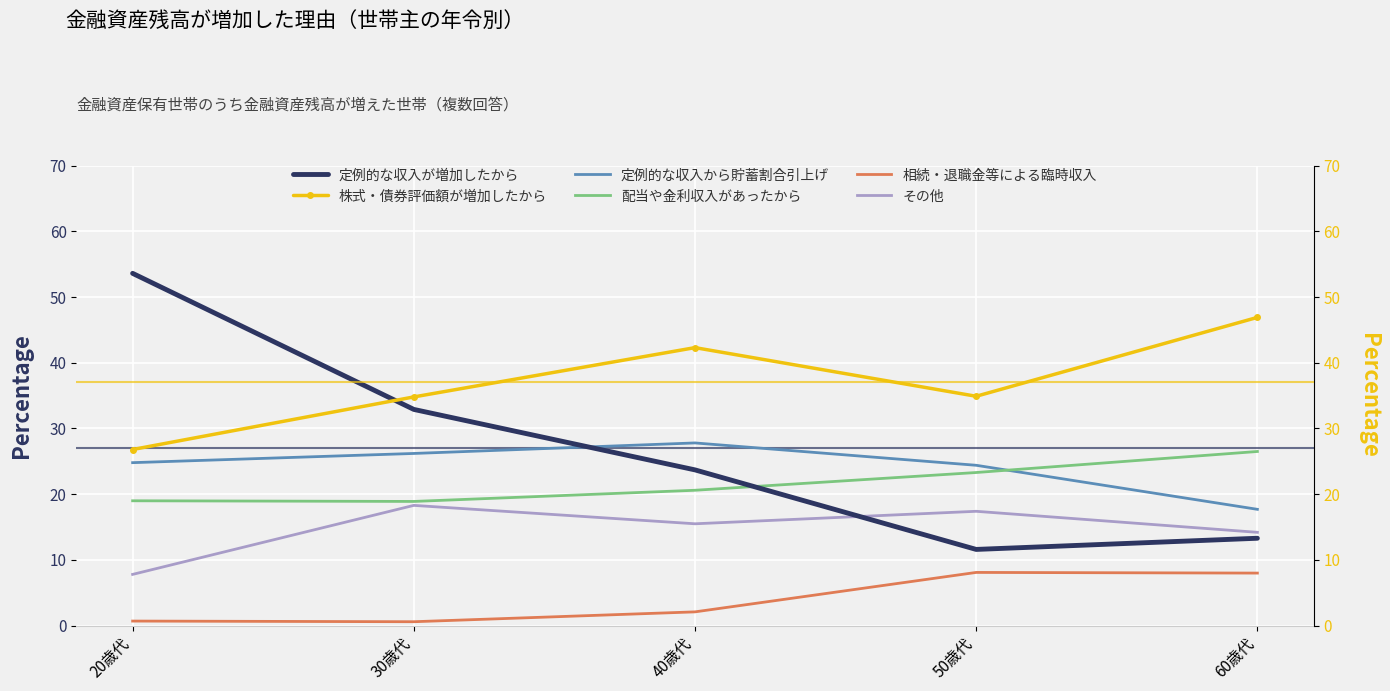

How many values in the その他 series are below 15?

2